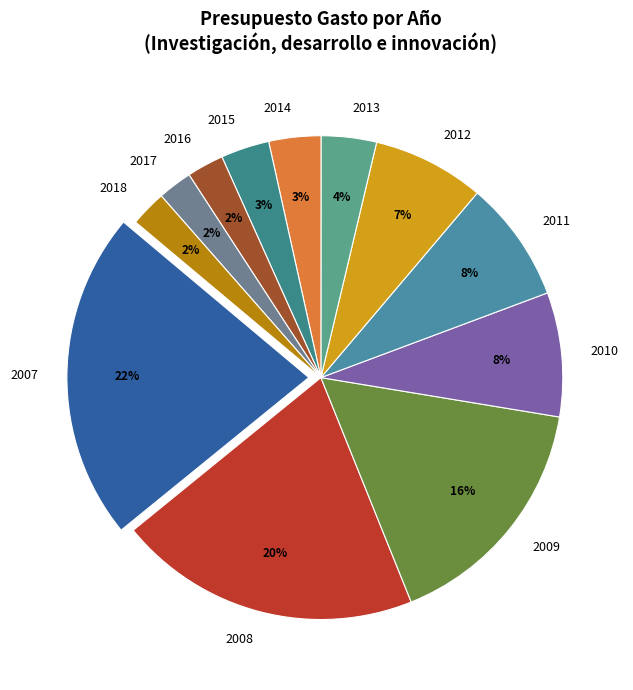

What percentage is the 2017 slice, to the nearest percent?

2%